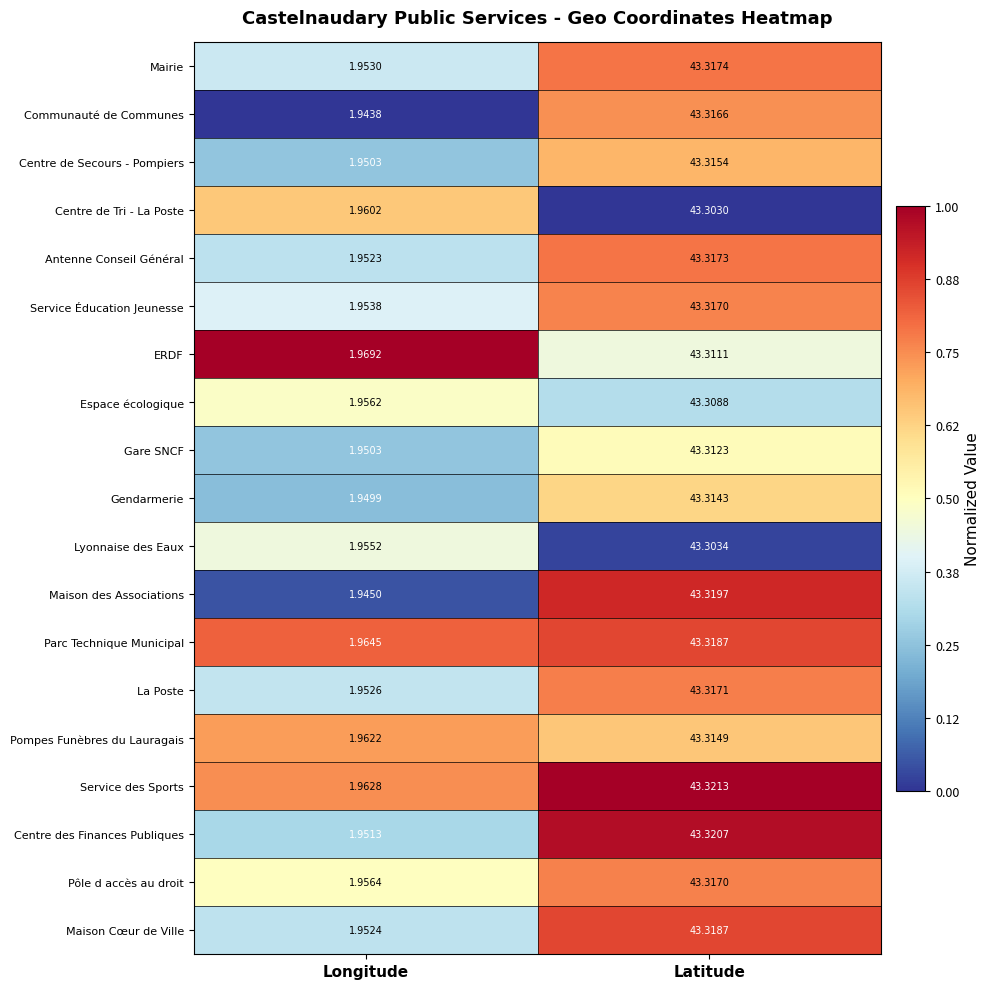

At which label is La Poste closest to 22?

Longitude